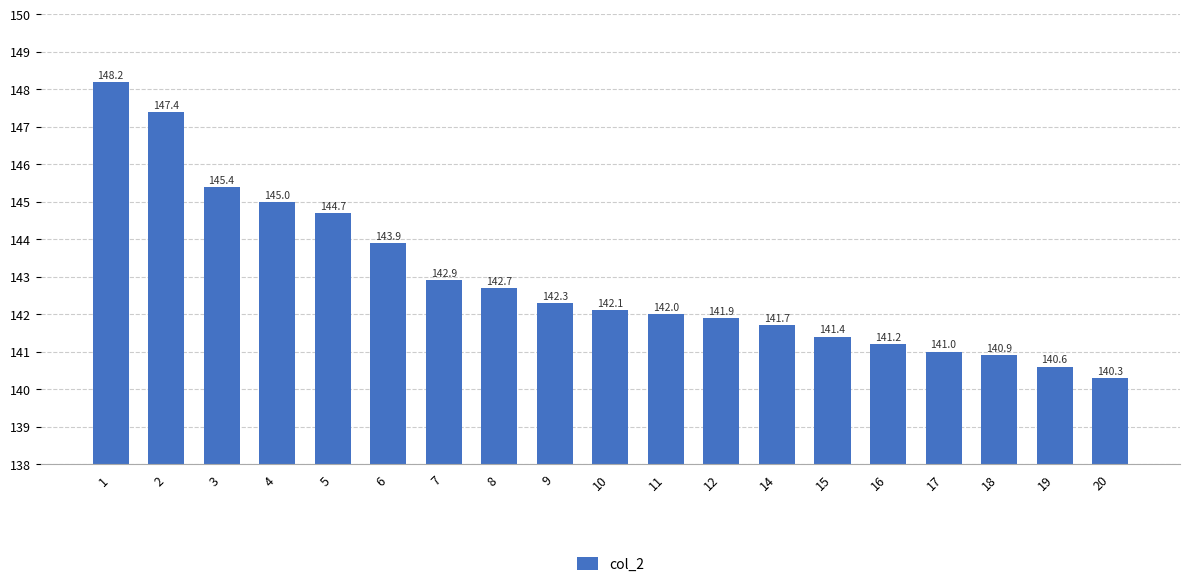

At which label does the data first exceed 142?

1